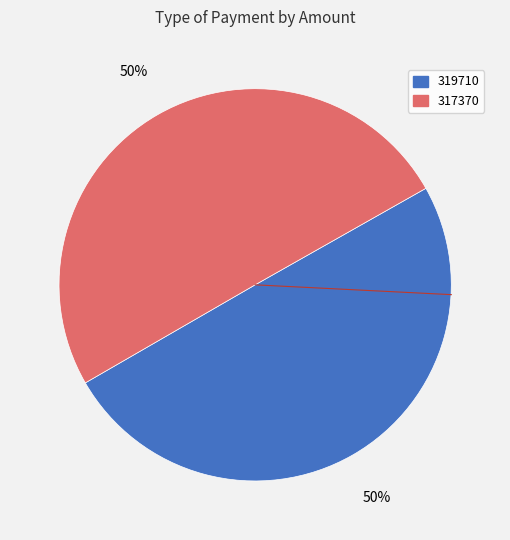

Approximately how many times larger is the value at 319710 compared to 317370?

1.0